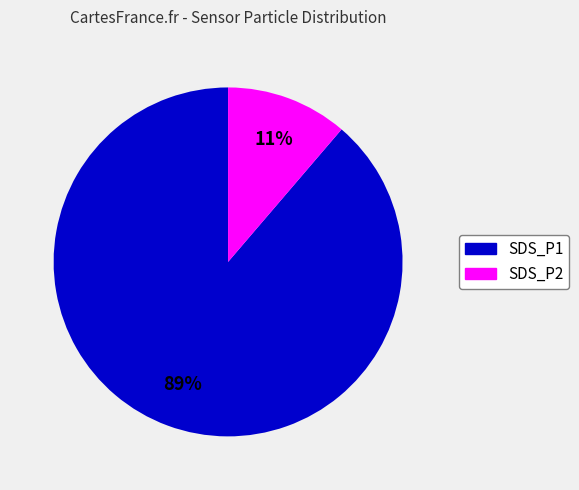

Do SDS_P1 and SDS_P2 together represent more than half of the pie?

Yes